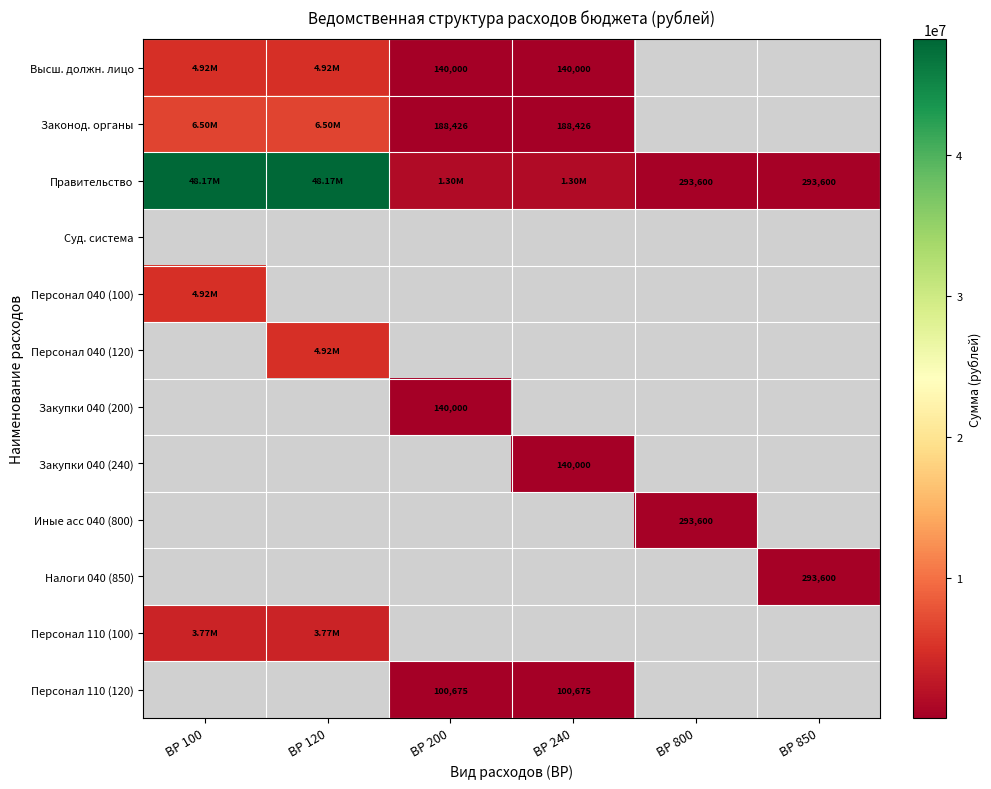

Which series changed the most between ВР 100 and ВР 240?

Правительство